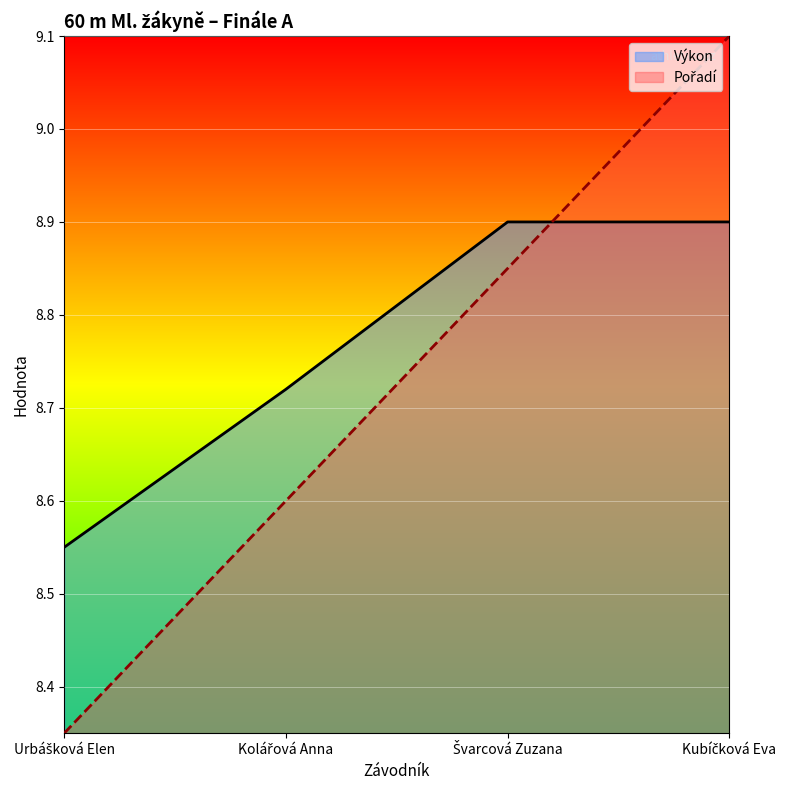

Count the Výkon values in the range 8 to 9.

4